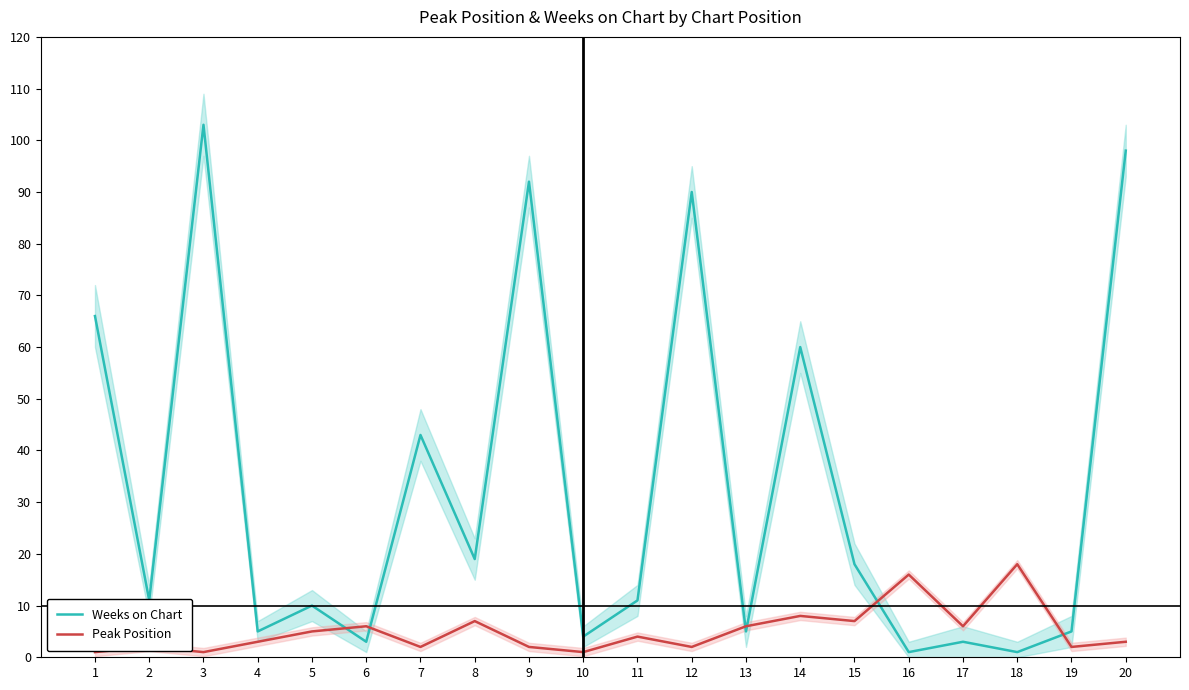

True or false: Weeks on Chart and Peak Position cross at least once.

True